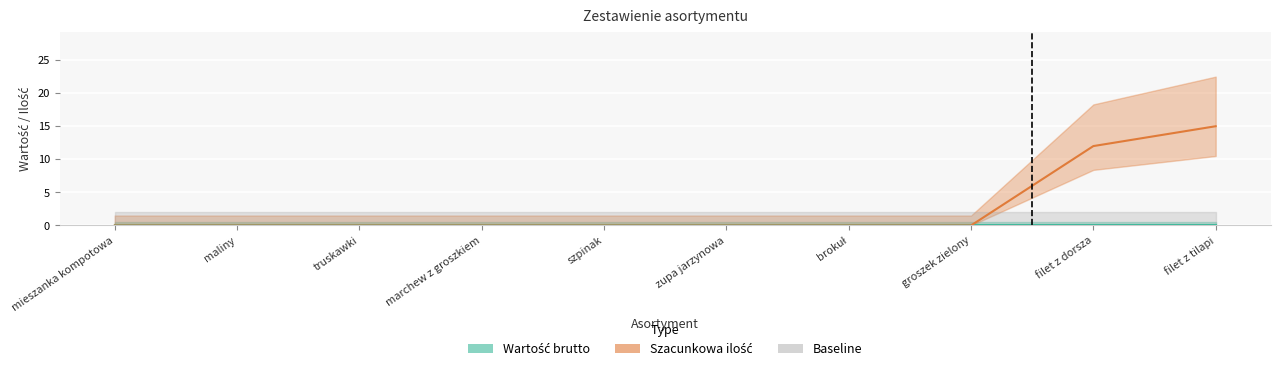

List the labels in order of value, largest first.

filet z tilapi, filet z dorsza, mieszanka kompotowa, maliny, truskawki, marchew z groszkiem, szpinak, zupa jarzynowa, brokuł, groszek zielony